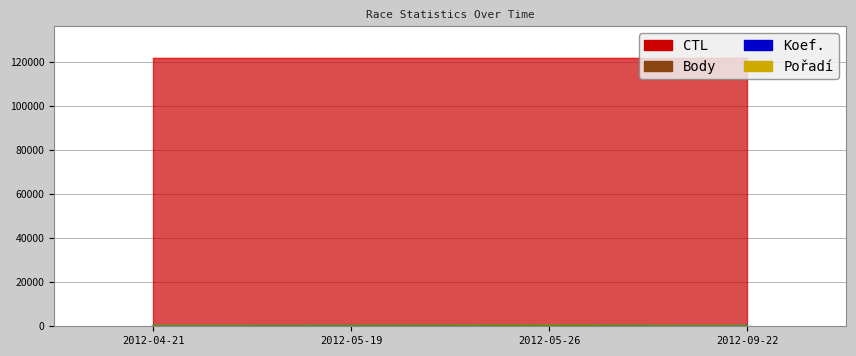

At which label does Body reach its minimum?

2012-09-22